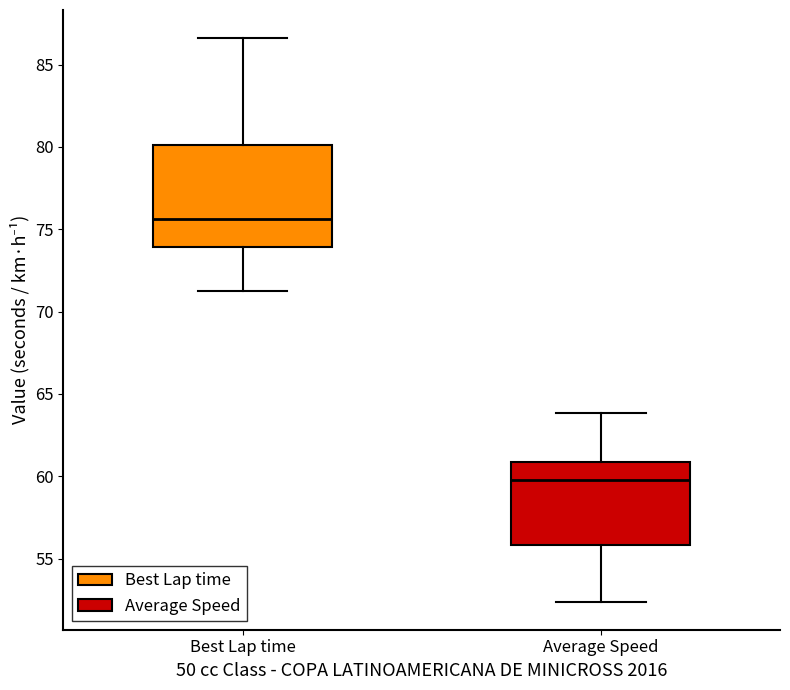

Which box has the lowest median line?

Average Speed